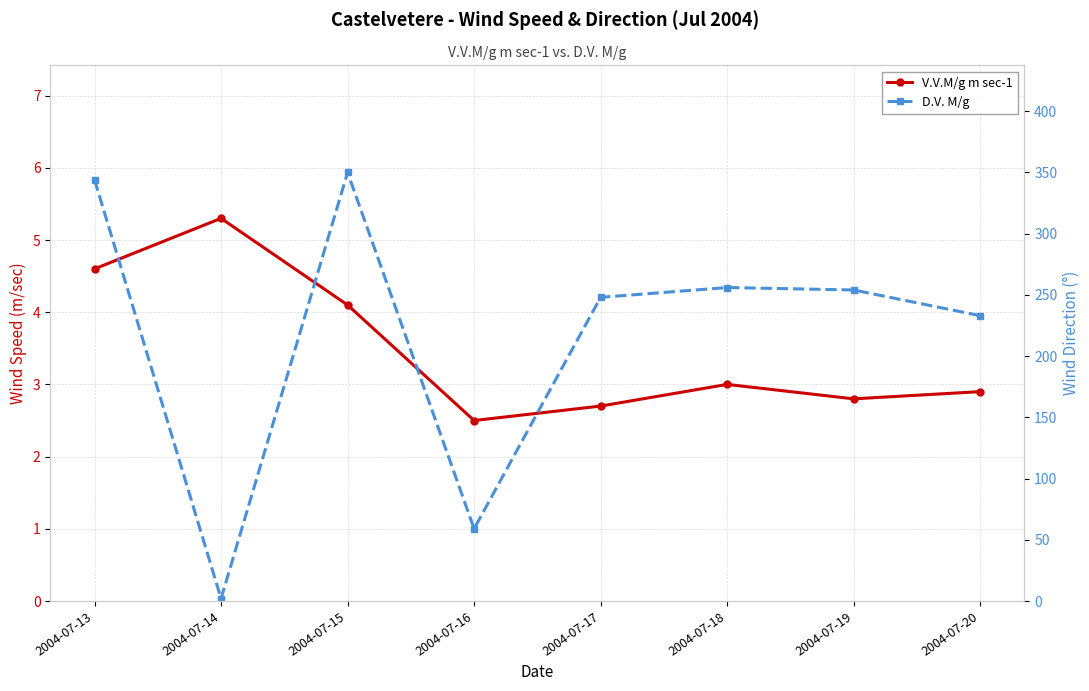

What is the sum of the D.V. M/g values at 2004-07-18 and 2004-07-17?

504.0